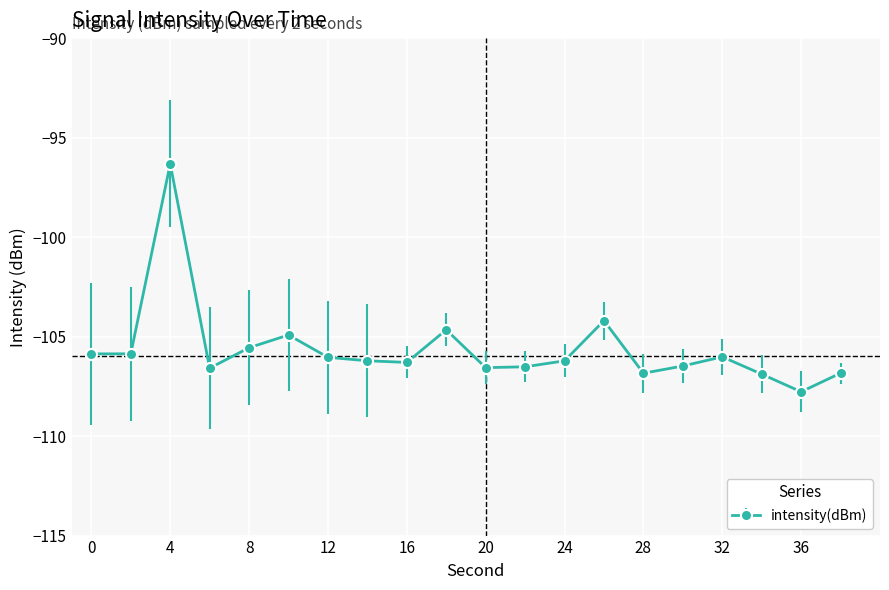

What is the value of the 6th point from the left?

-104.9